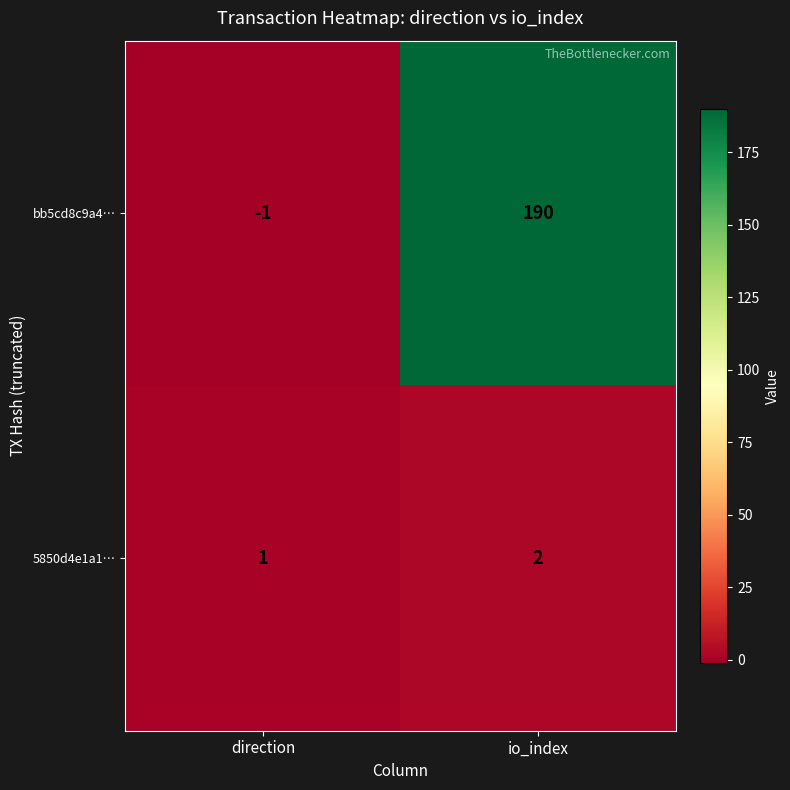

Reading left to right, what are all the values shown in this chart?

bb5cd8c9a4…: -1	190
5850d4e1a1…: 1	2